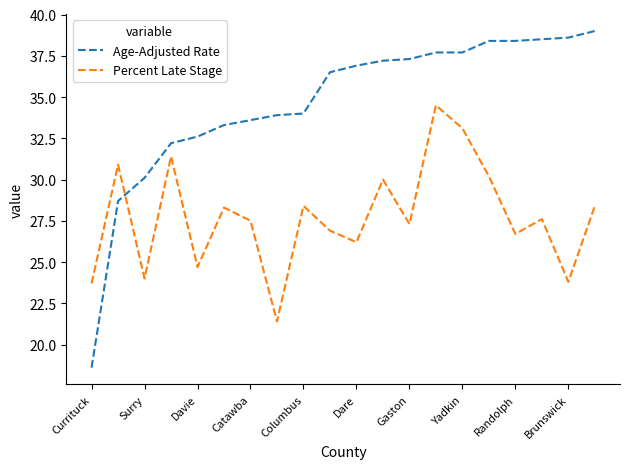

How many intersections are there between Percent Late Stage and Age-Adjusted Rate?

1